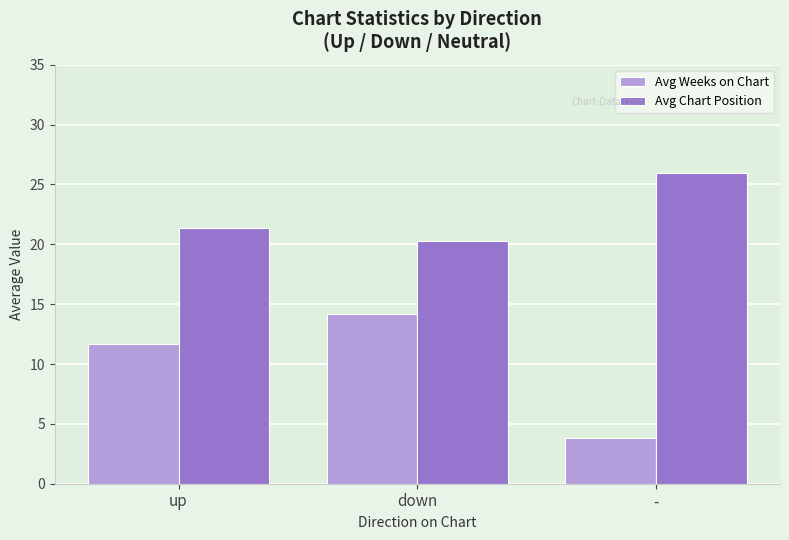

What is the spread (max minus min) of values at -?

22.2